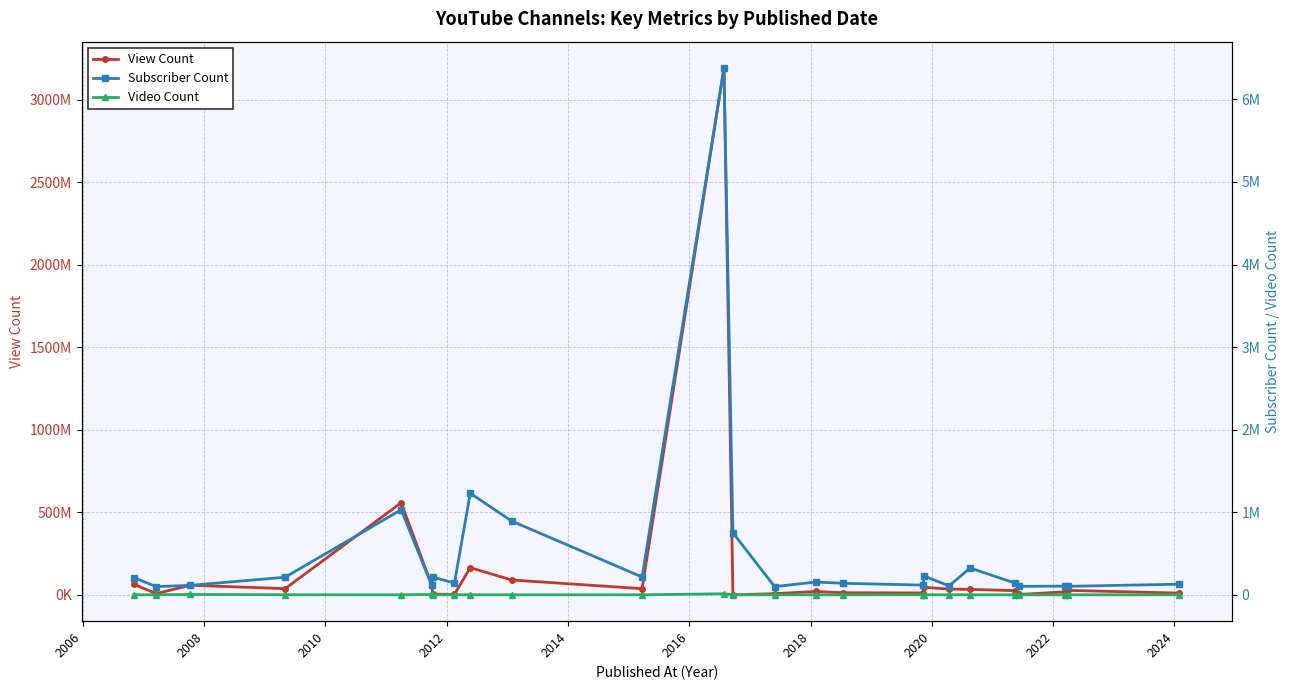

Reading left to right, list all the values displayed in this chart.

View Count: 64768639	8162154	59191678	38141890	558713689	59191678	5483198	3237564	165628799	90977617	38235248	3192862589	948638	7919388	21178709	13708456	12344025	46299863	35802216	34005832	26452392	3139989	19188415	28073735	11235928
Subscriber Count: 208000	99600	115000	213000	1030000	115000	215000	142000	1230000	894000	216000	6380000	751000	99600	155000	140000	118000	226000	108000	325000	143000	103000	105000	103000	129000
Video Count: 860	572	4583	1025	158	4583	70	354	525	451	320	13005	62	676	458	67	1476	523	830	524	269	63	189	176	296